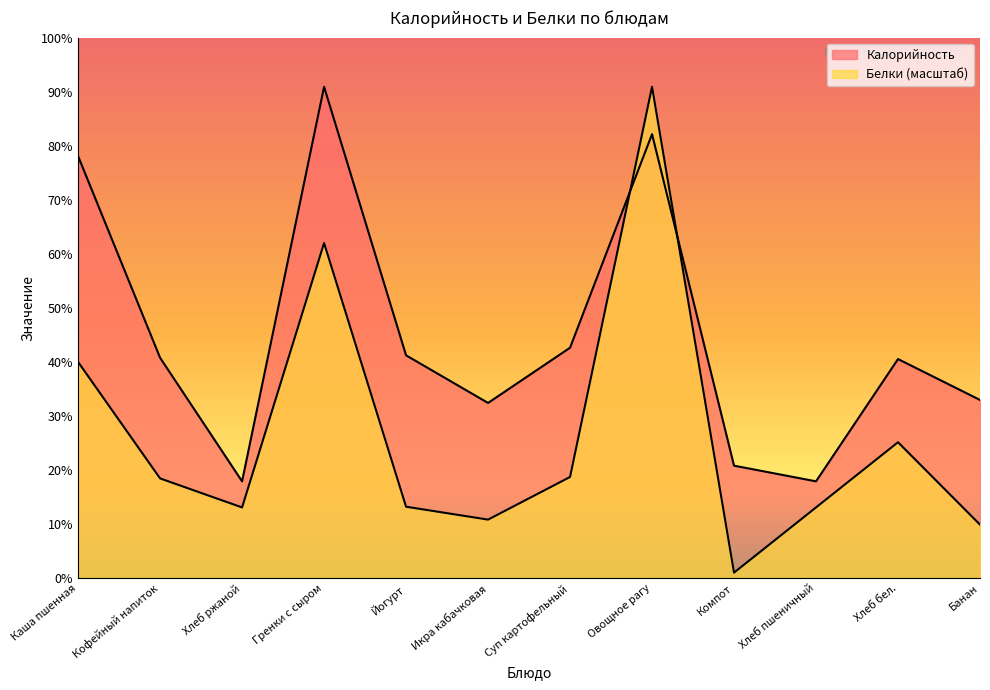

What is the difference between the Калорийность values at Хлеб бел. and Гренки с сыром?

146.5